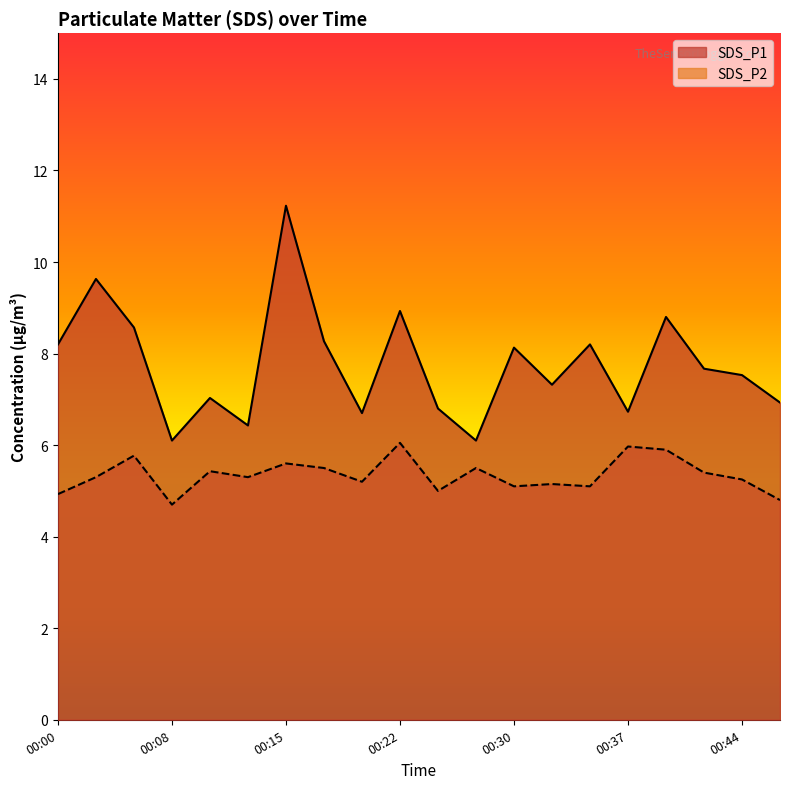

What is the smallest value displayed?

4.7